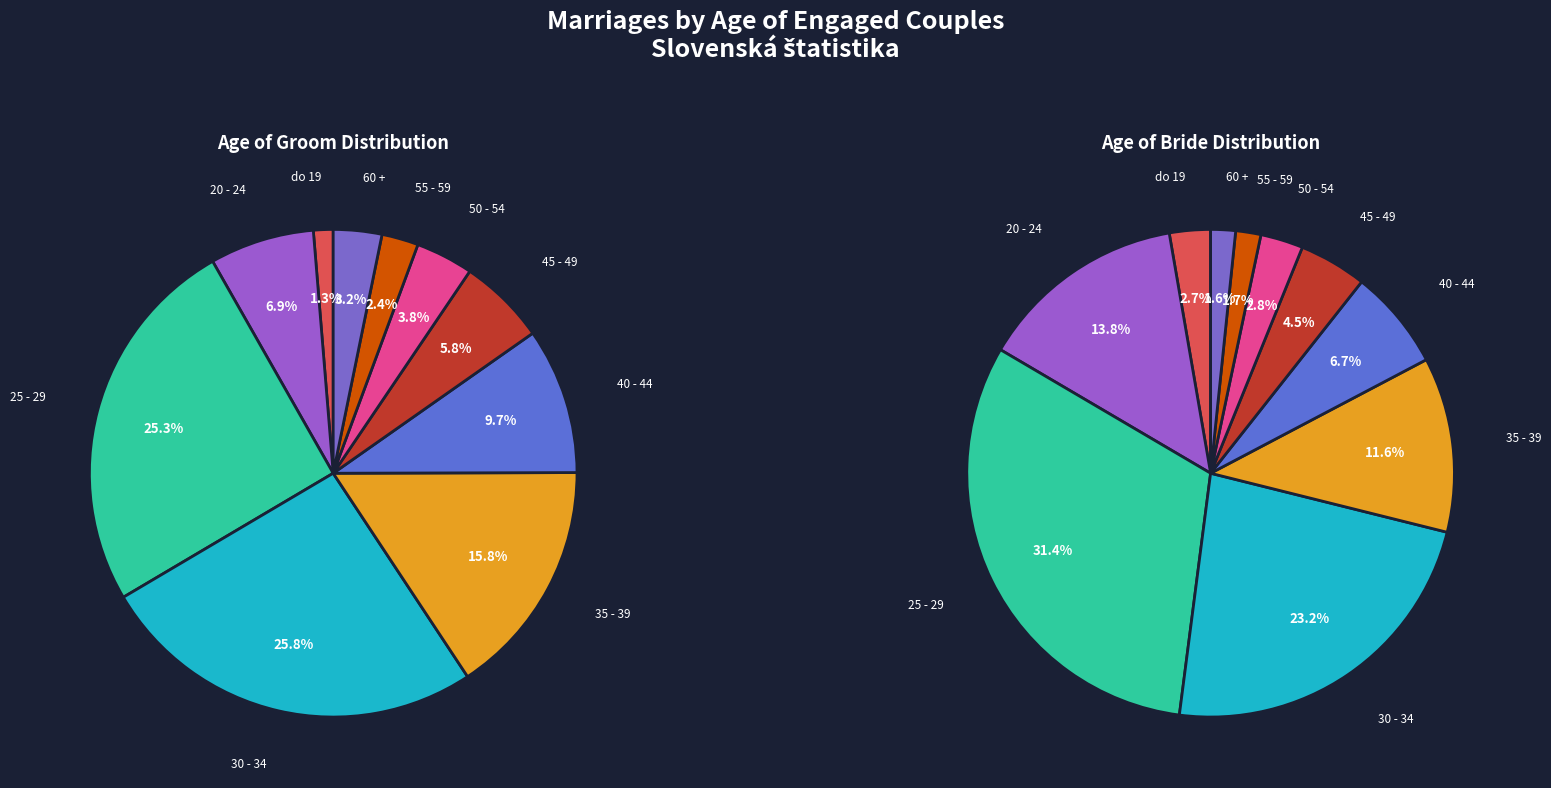

How many segments does this pie chart have?

10